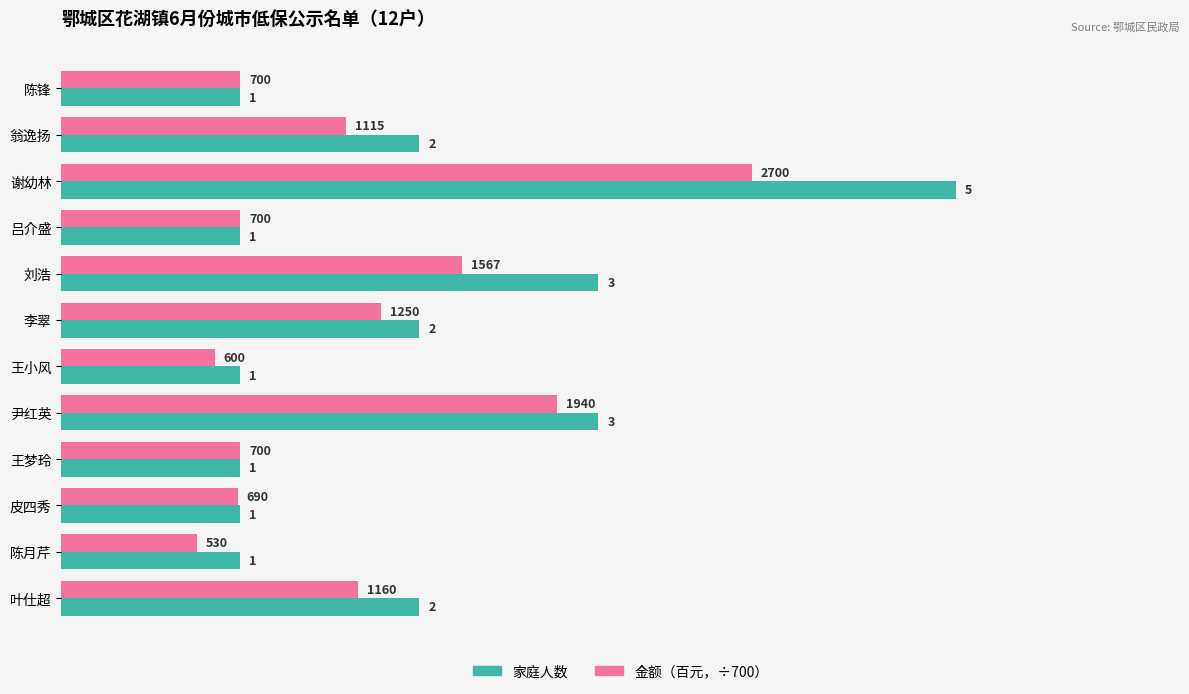

Which category has the highest value across all series?

谢幼林